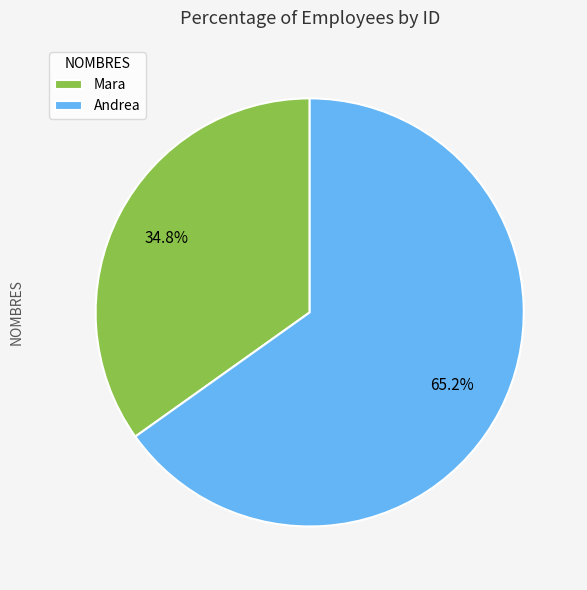

What percentage is the Andrea slice, to the nearest percent?

65%